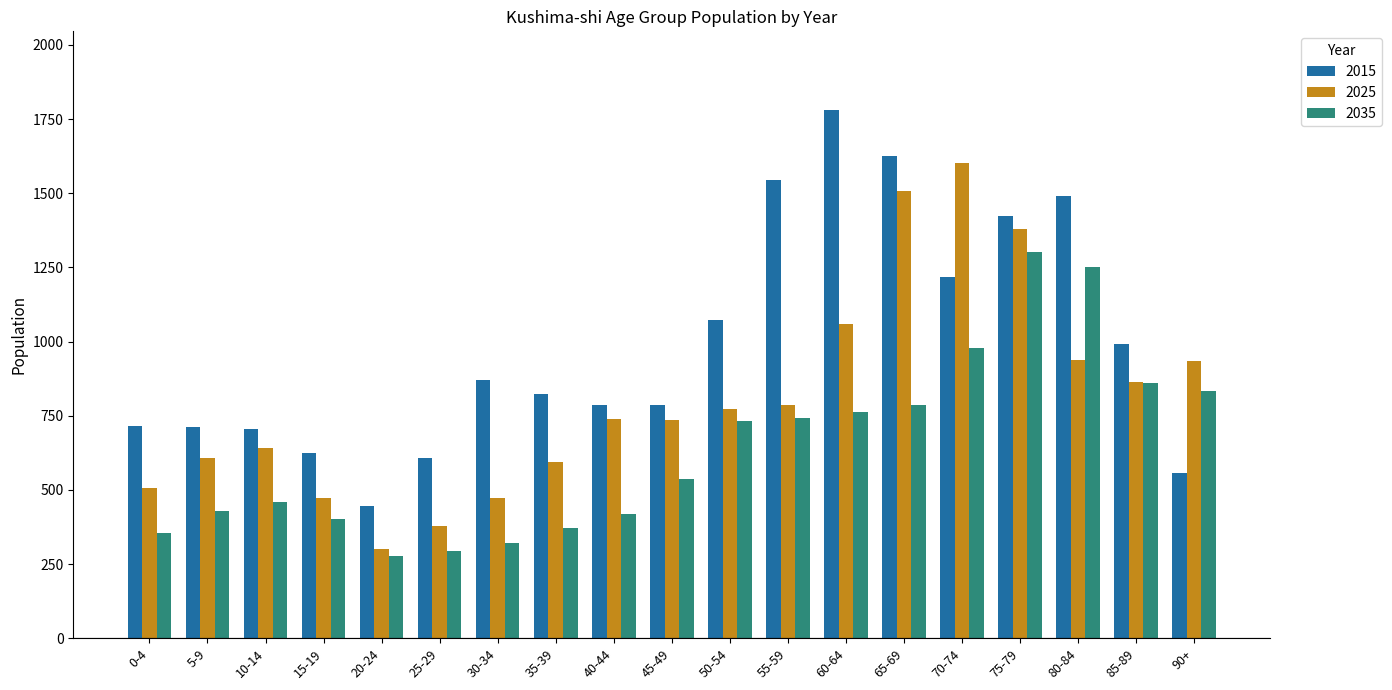

At how many categories does at least one series exceed 1349?

6